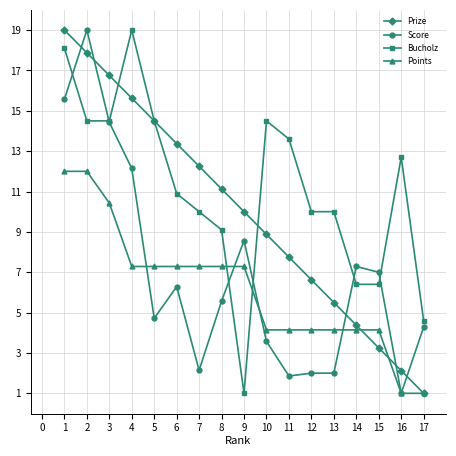

What is the total value across all series at 3?

56.1